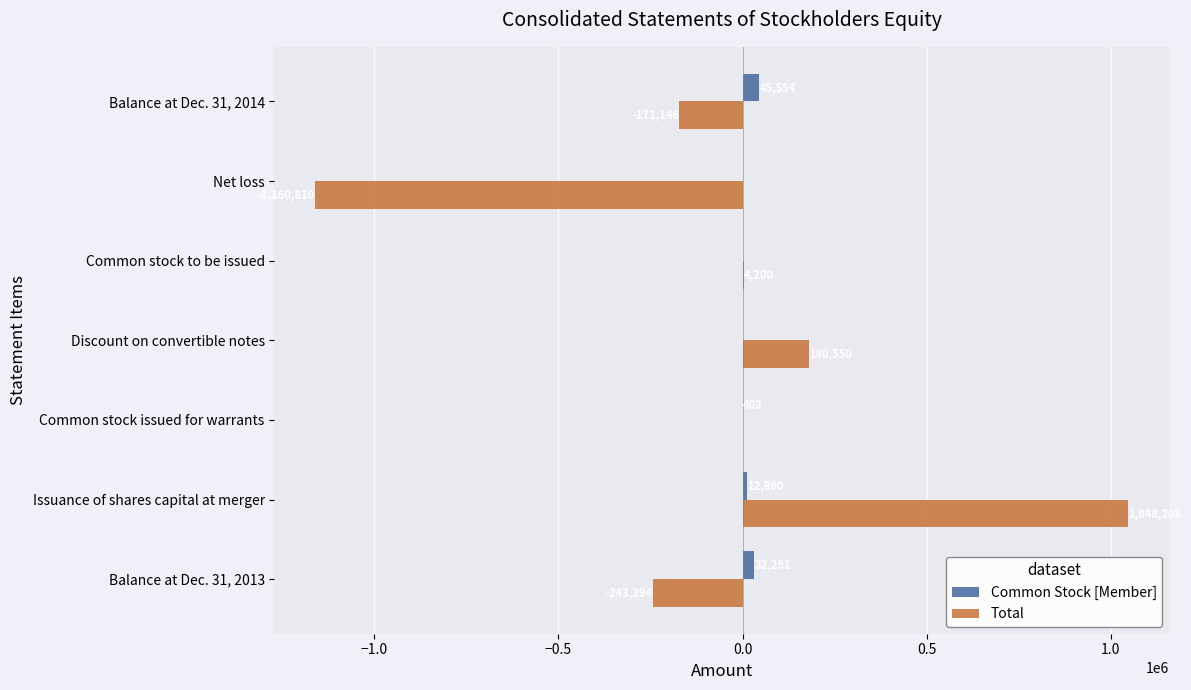

What is the highest value of the Common Stock [Member] series?

45554